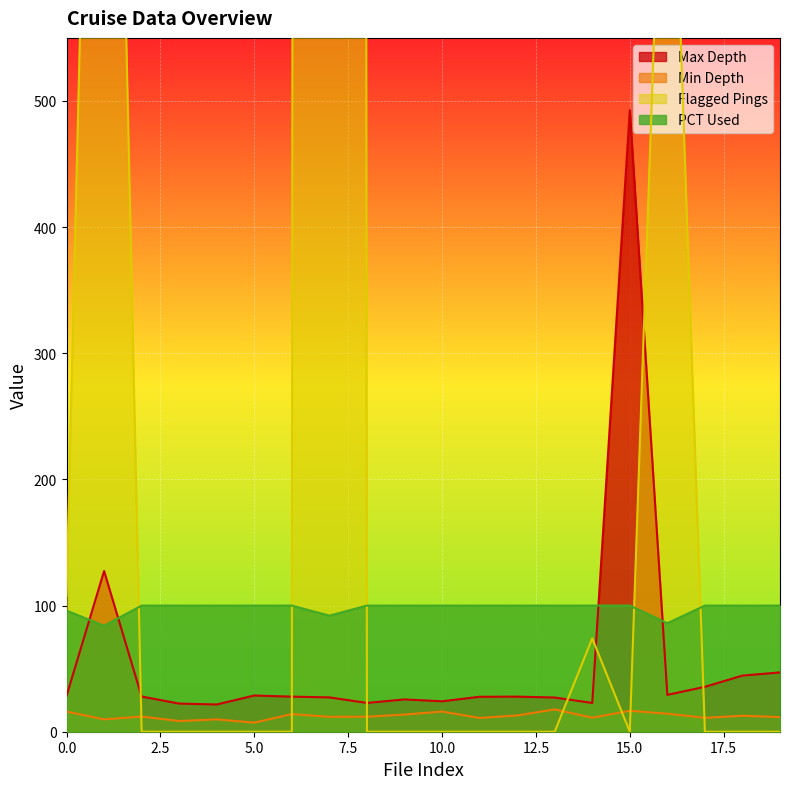

What is the total value across all series at 5?

135.9